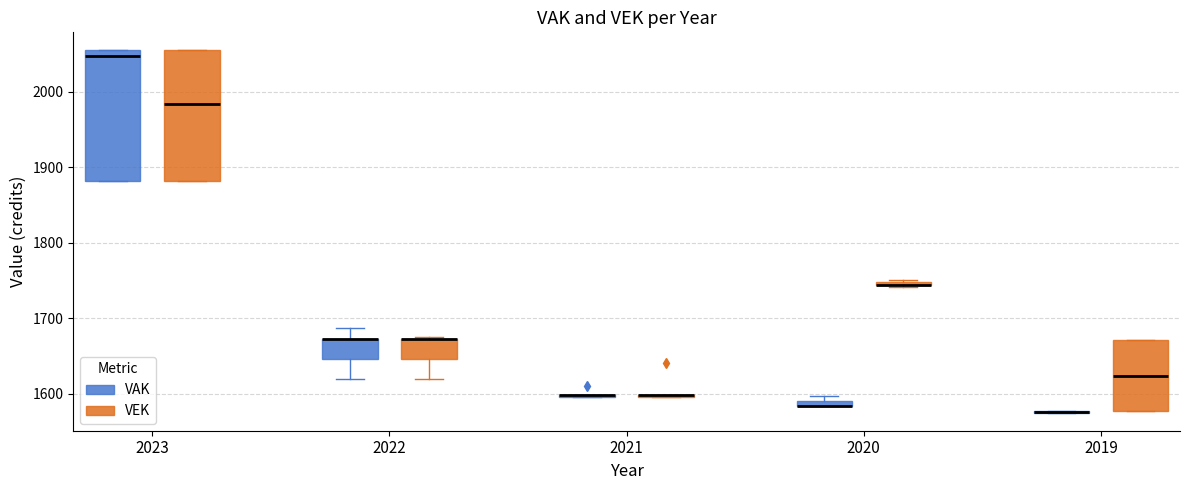

Where is the upper edge of the box for 2023 (VAK) on the y-axis? The values are not printed on the chart, so give them approximately, as read against the axis.

2060